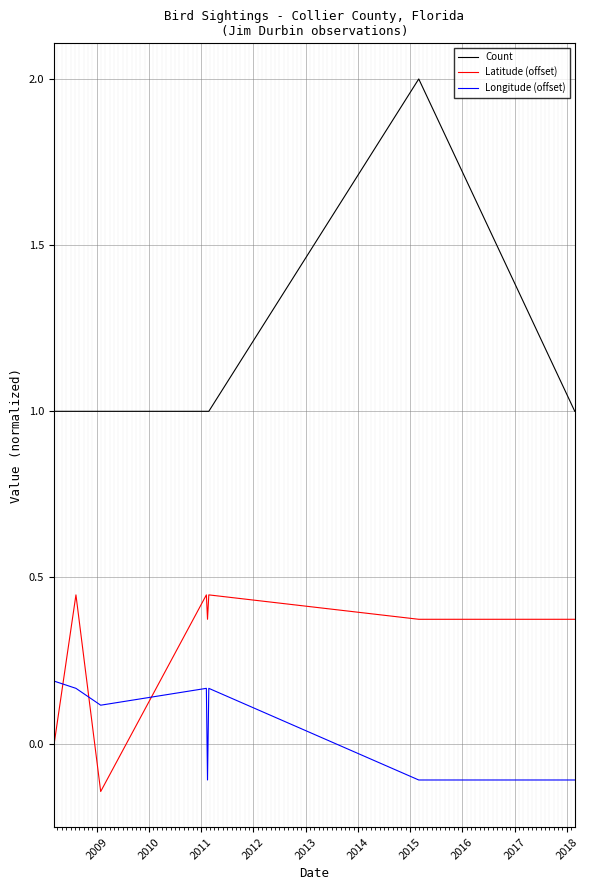

Reading left to right, list all the values displayed in this chart.

Count: 1.0	1.0	1.0	1.0	1.0	1.0	1.0	1.0	1.0	2.0	1.0
Latitude (offset): -0.0	0.4	0.4	0.4	-0.1	-0.1	0.4	0.4	0.4	0.4	0.4
Longitude (offset): 0.2	0.2	0.2	0.2	0.1	0.1	0.2	-0.1	0.2	-0.1	-0.1